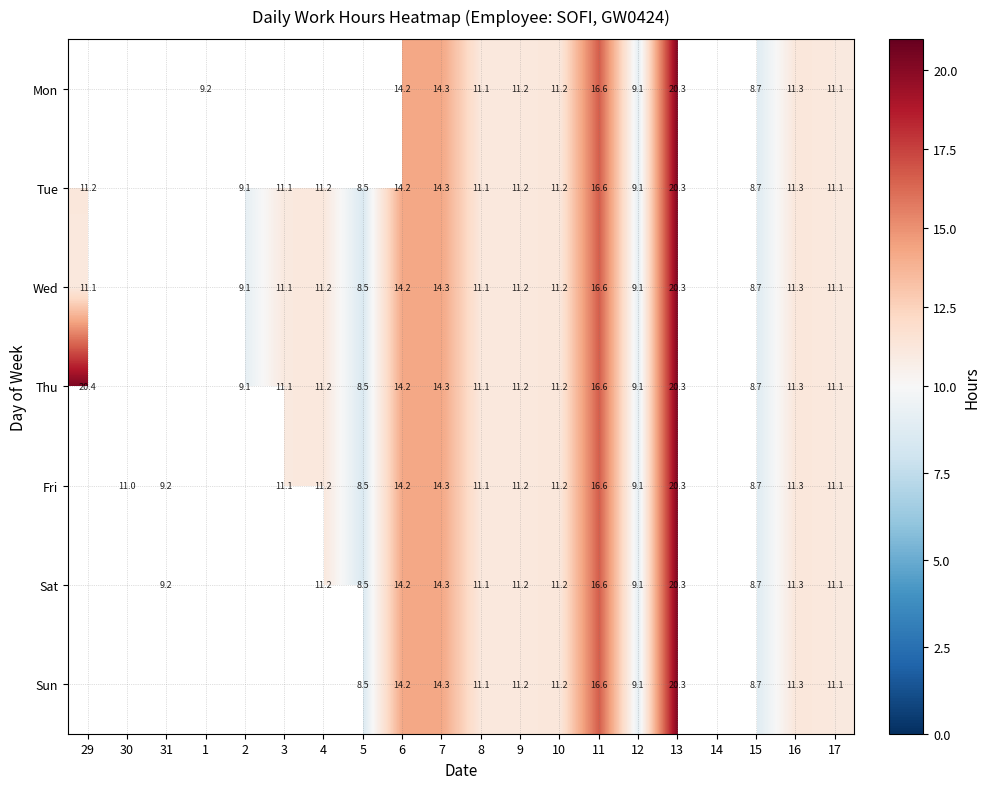

What is the difference between the maximum and minimum values in the Tue series?

11.8